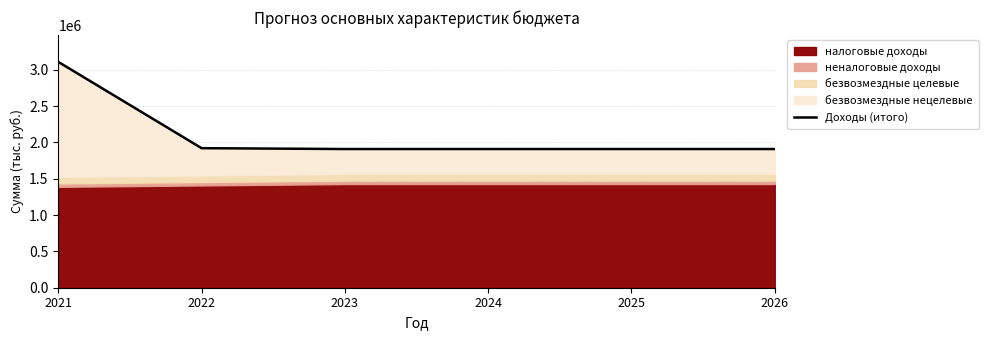

True or false: the data has more than 0 interior local peaks.

False